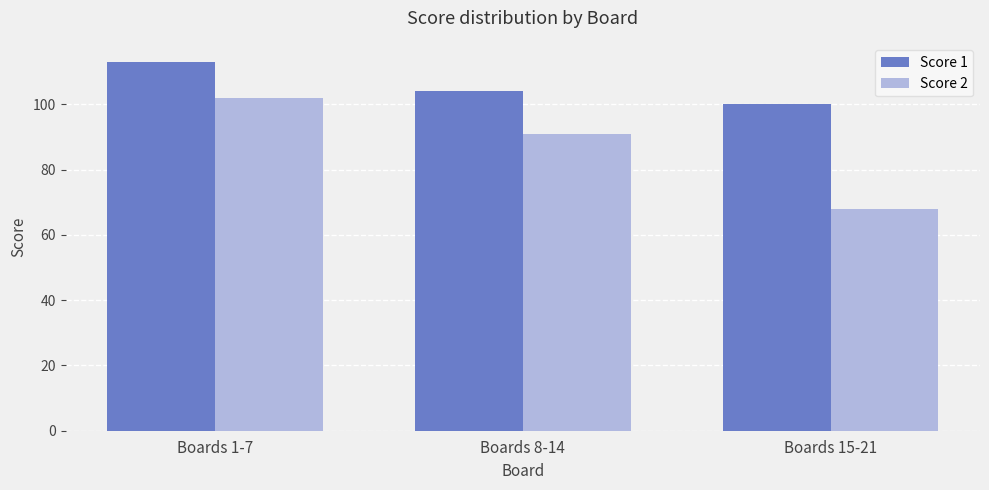

What is the value of the Score 1 bar at the 2nd from the left?

104